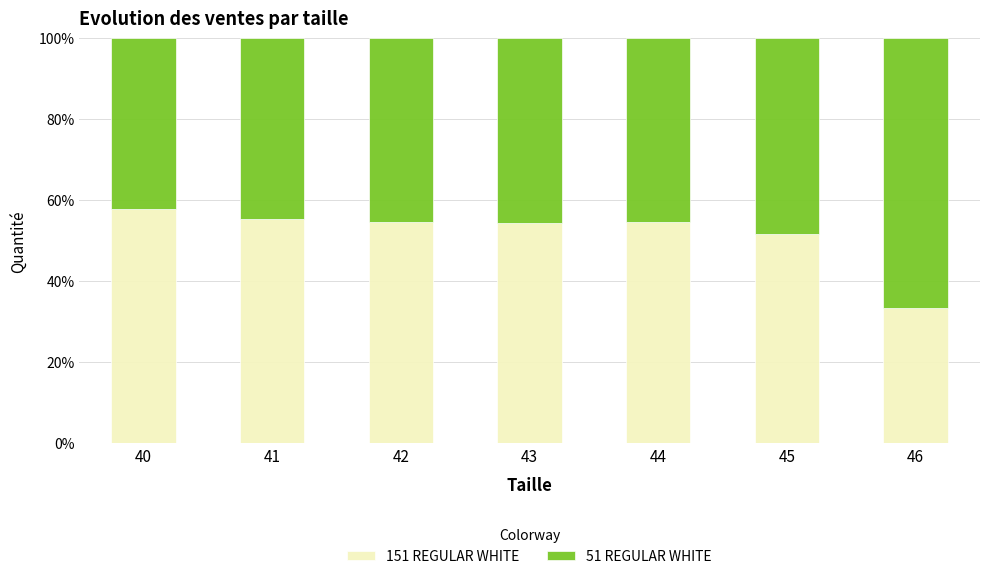

What is the total value across all series at 41?

100.0